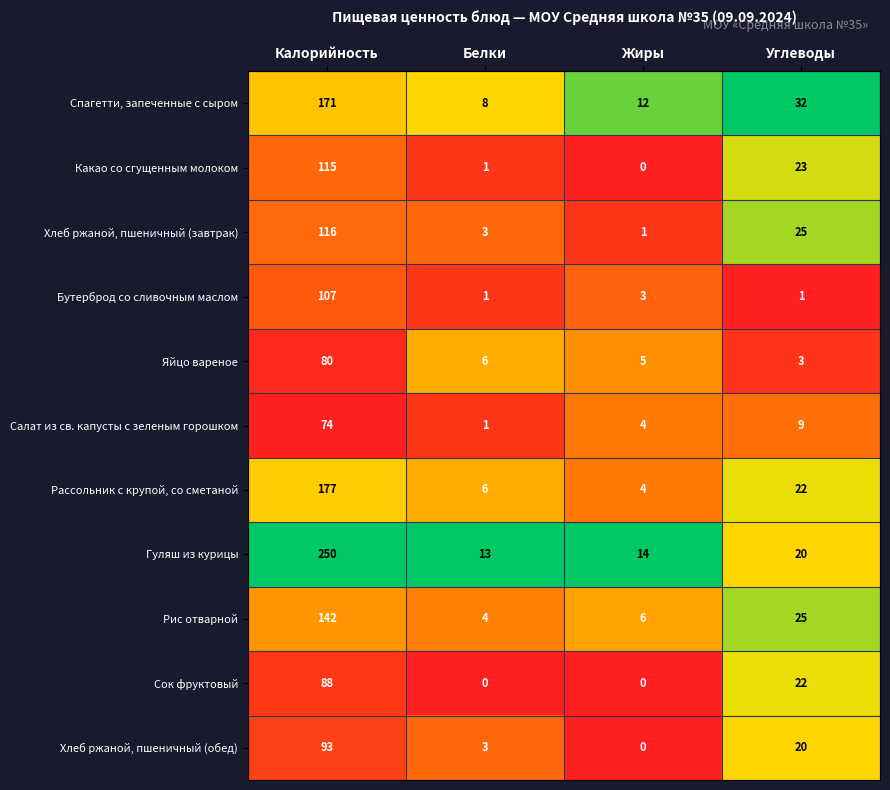

Which series has the largest range (max minus min)?

Гуляш из курицы